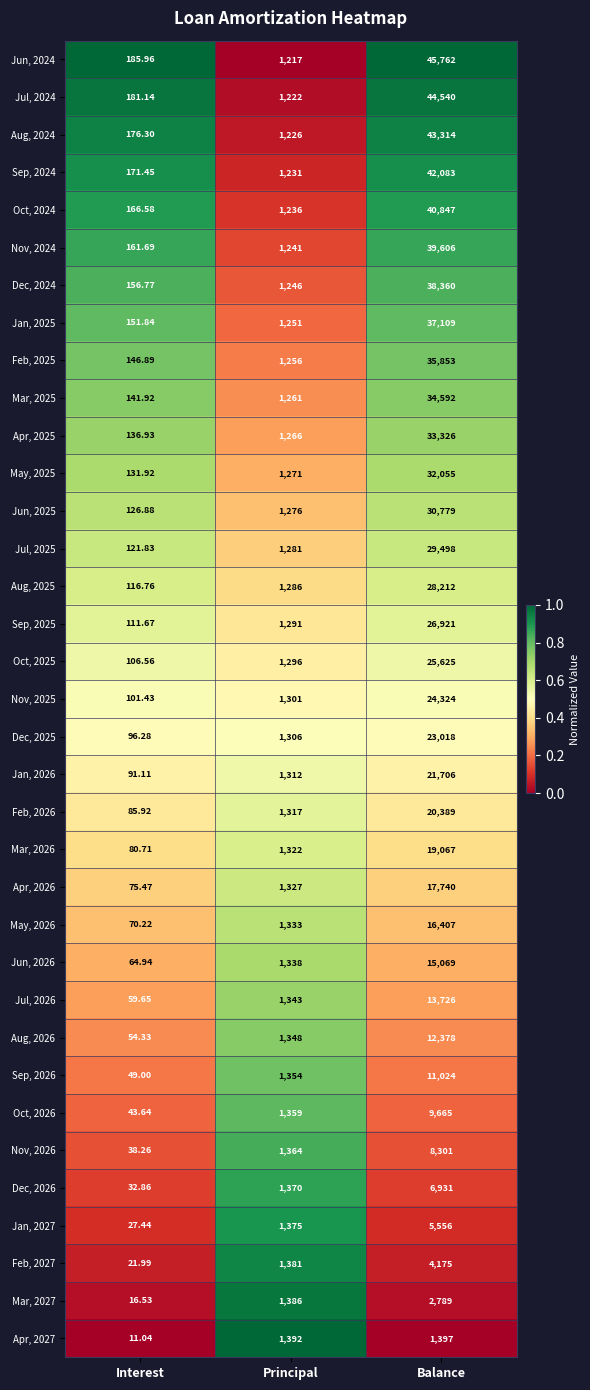

At which category does the chart reach its peak across all series?

Balance